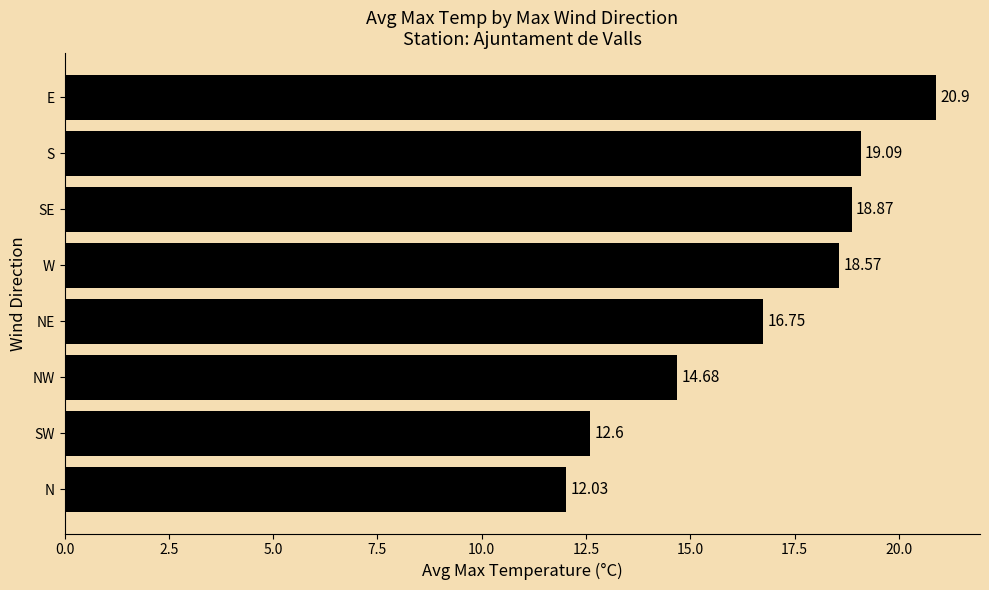

Approximately how many times larger is the value at N compared to NE?

0.7